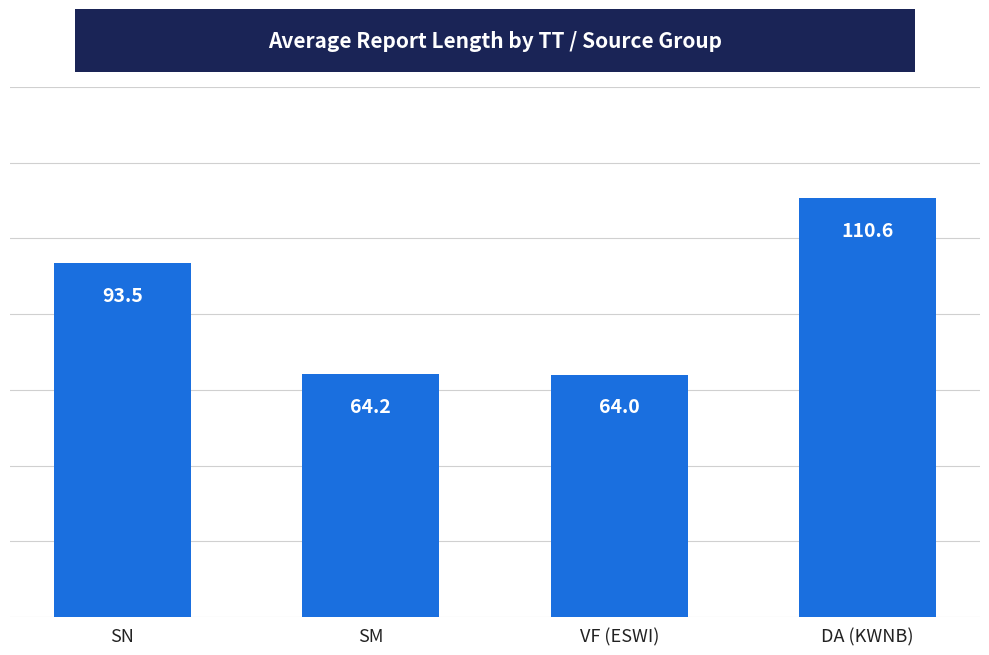

Between SM and SN, which is larger?

SN